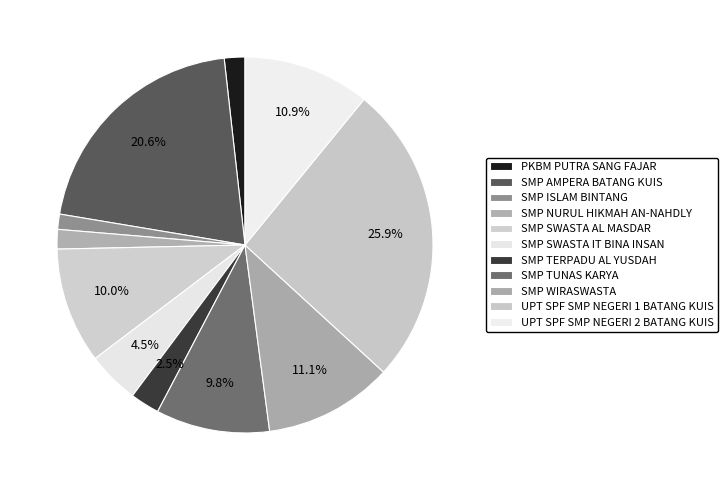

To the nearest percent, what percentage of the pie is SMP SWASTA IT BINA INSAN?

4%